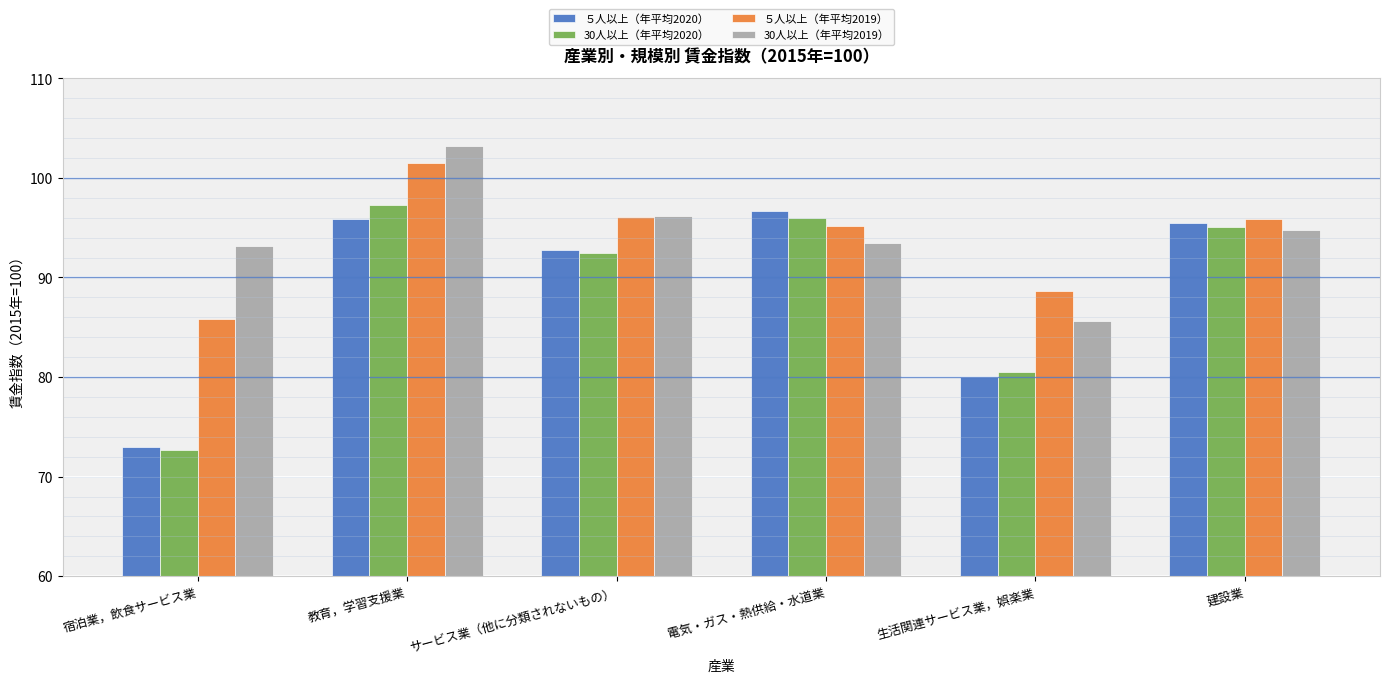

What is the difference between the ５人以上（年平均2019） values at 教育，学習支援業 and 電気・ガス・熱供給・水道業?

6.3